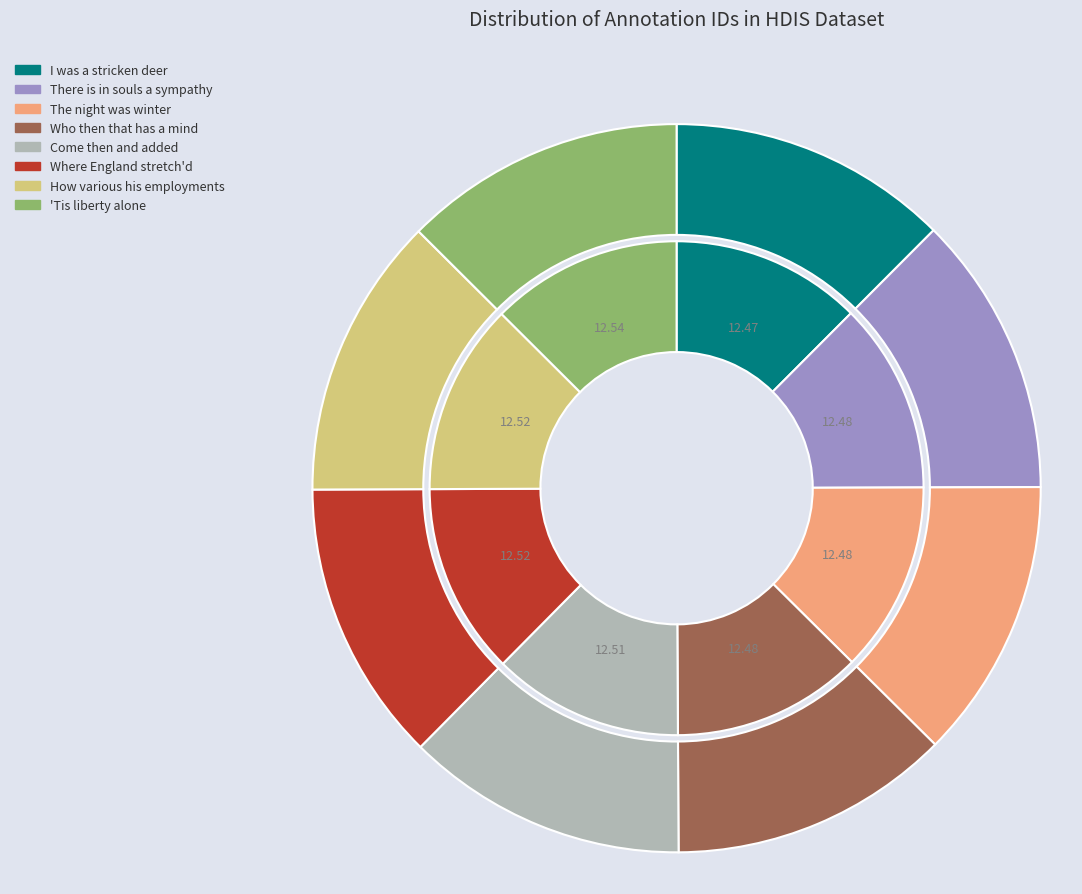

Which slice is the smallest?

I was a stricken deer